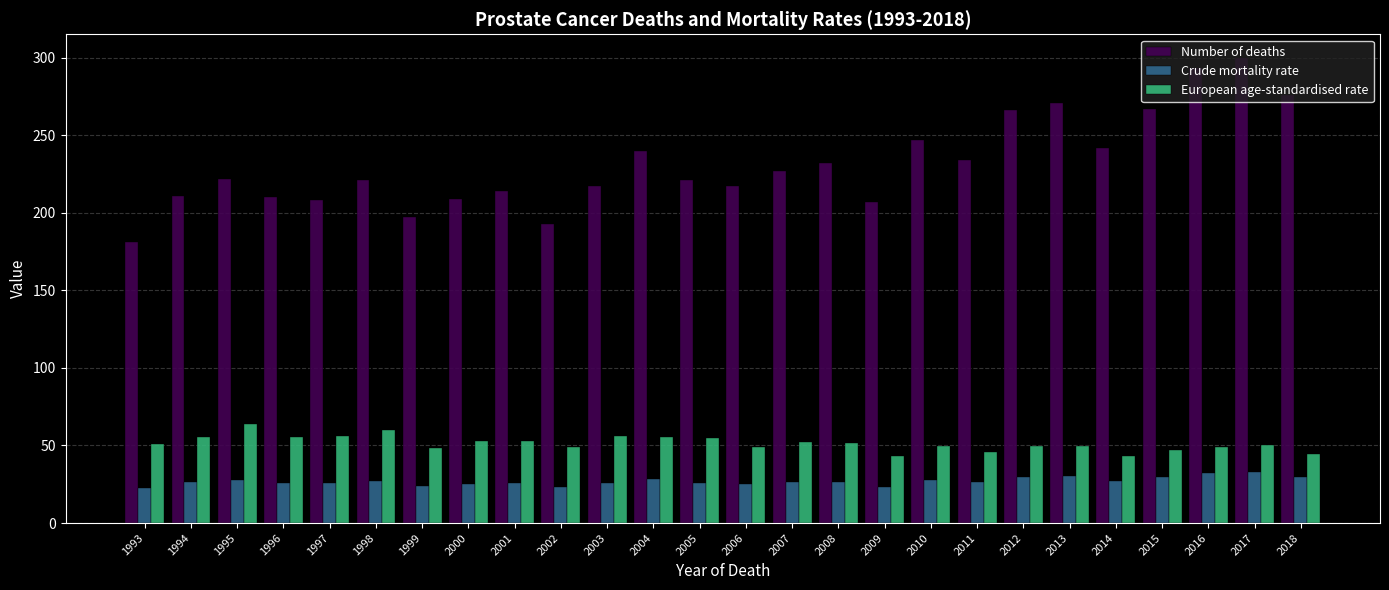

Which series has the largest total across all categories?

Number of deaths